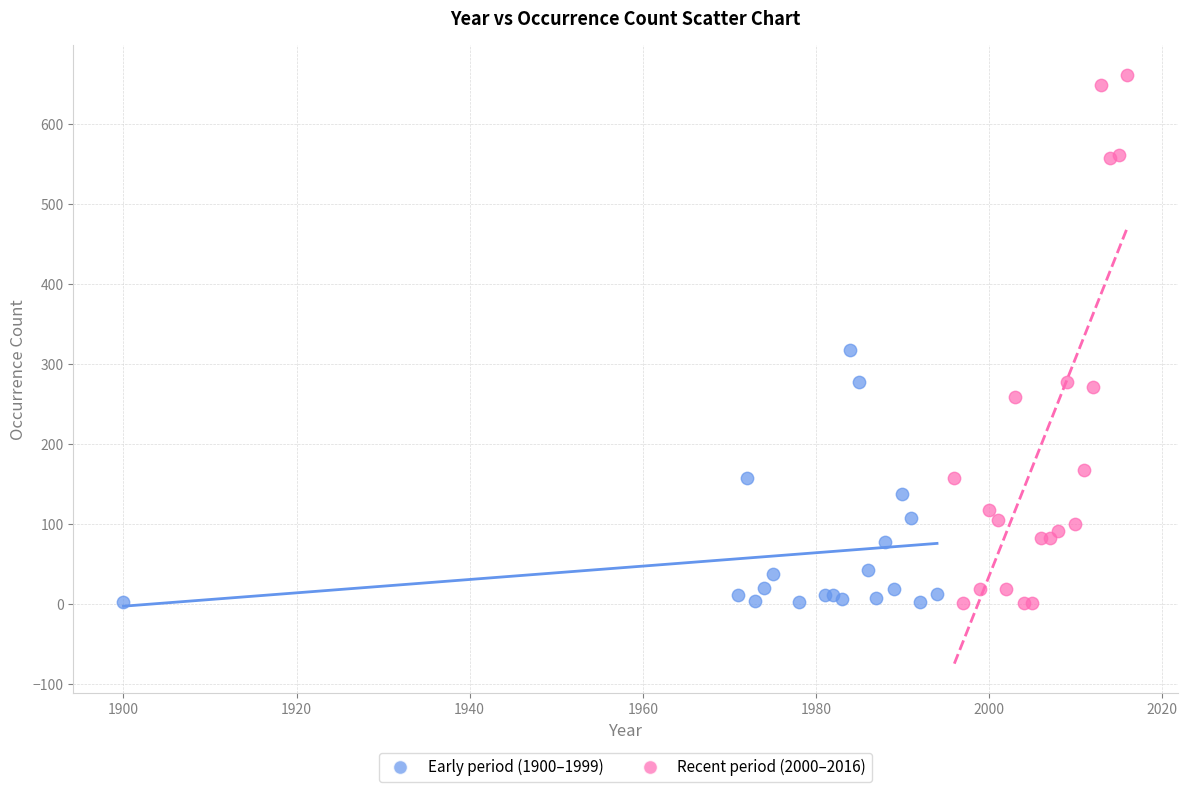

What are all the series names shown in the legend?

Early period (1900–1999), Recent period (2000–2016)